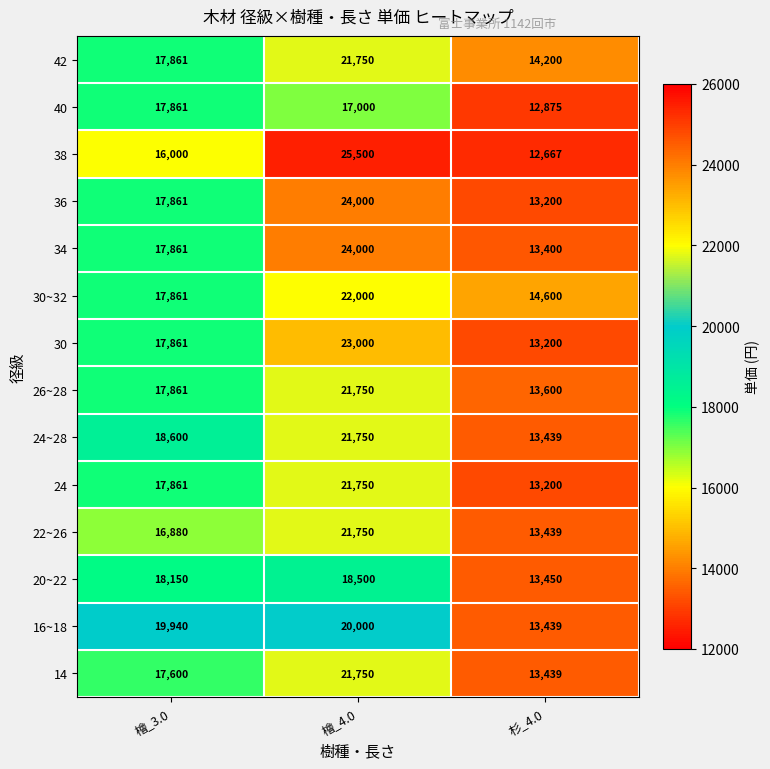

What is the minimum value shown in the chart?

12667